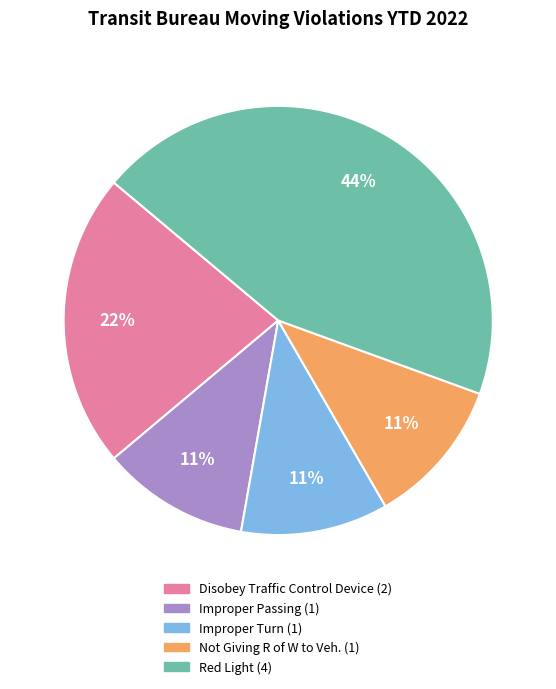

What is the ratio of the value at Not Giving R of W to Veh. to the value at Disobey Traffic Control Device?

0.5